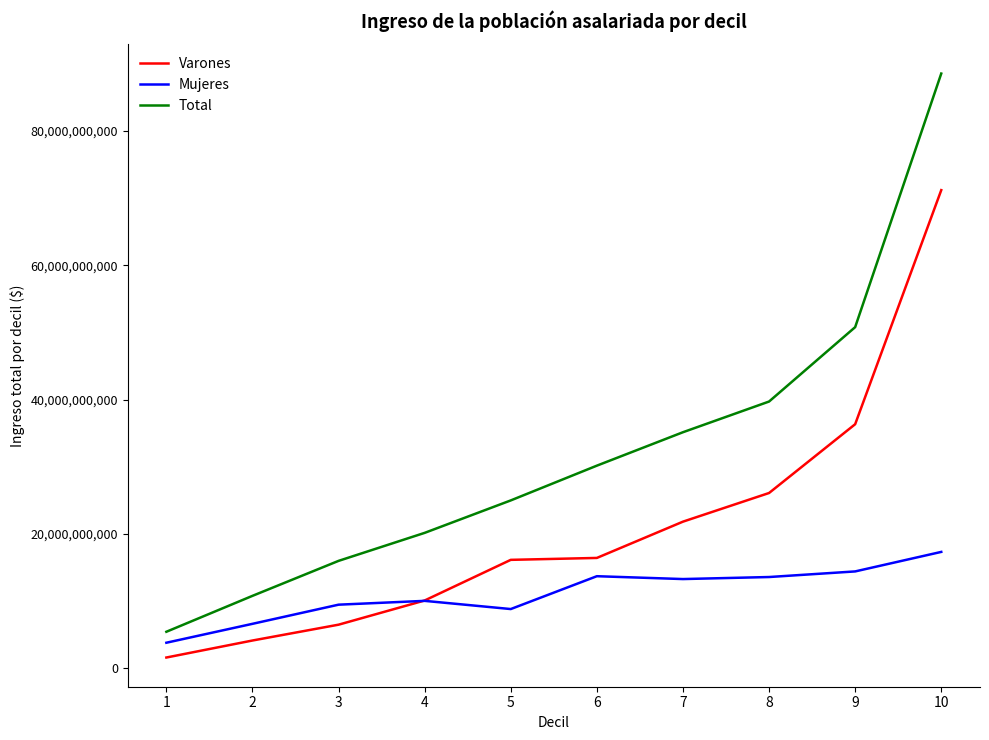

True or false: Varones and Mujeres cross at least once.

True